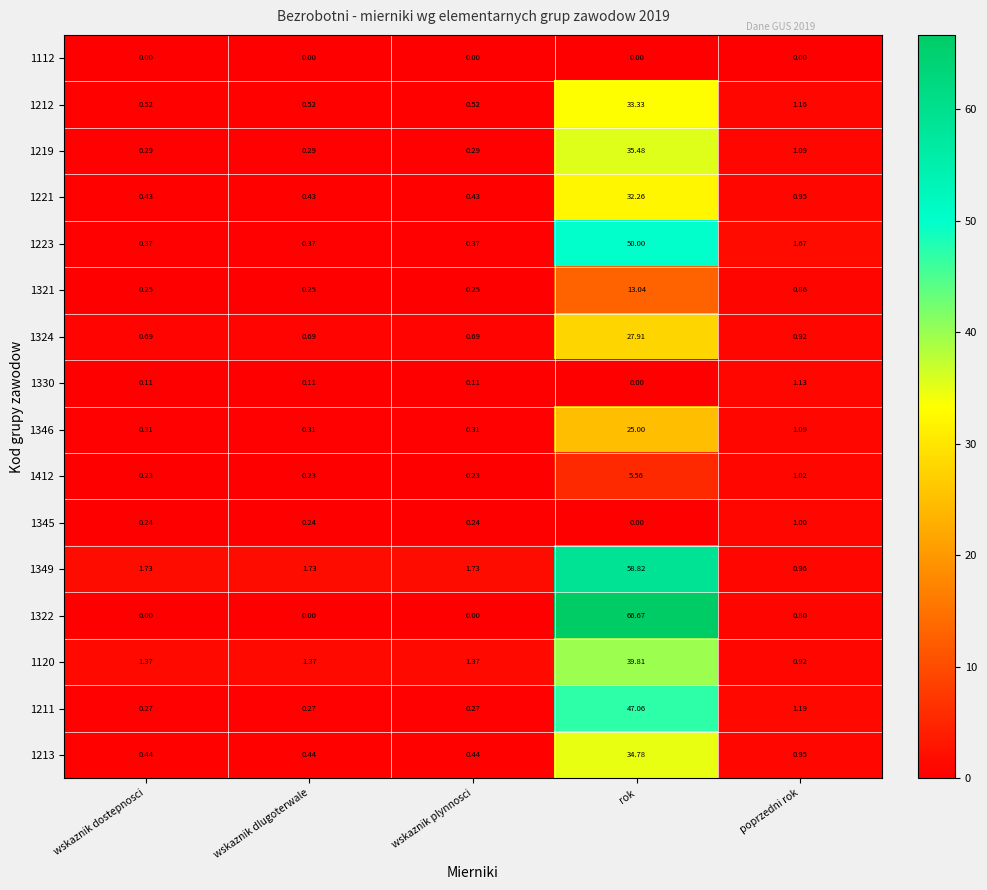

Which label corresponds to the largest value in the chart?

rok